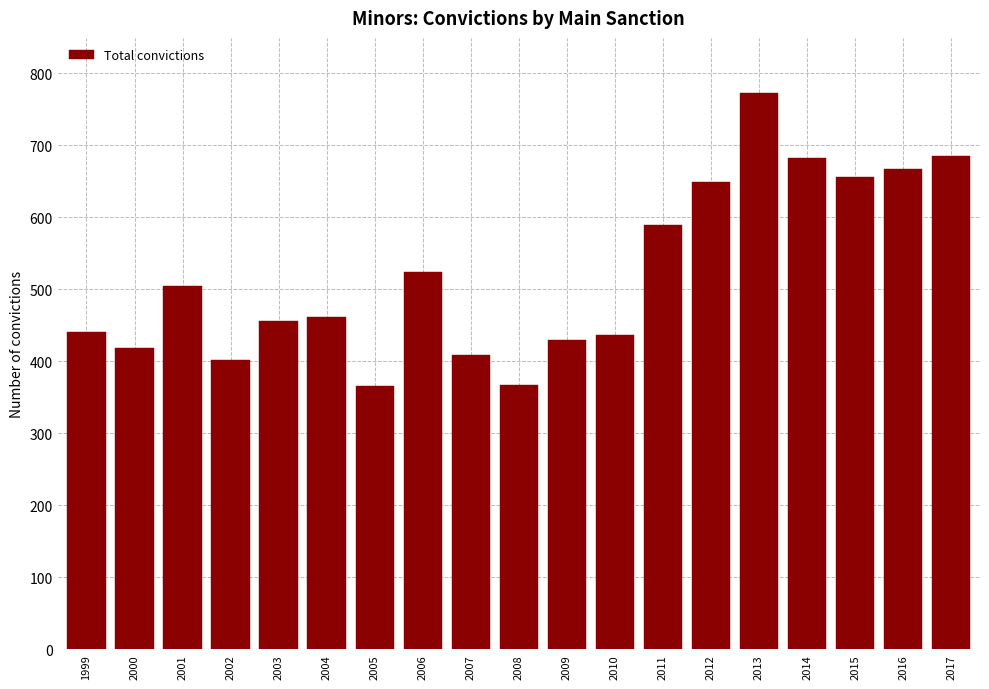

What is the average value?

522